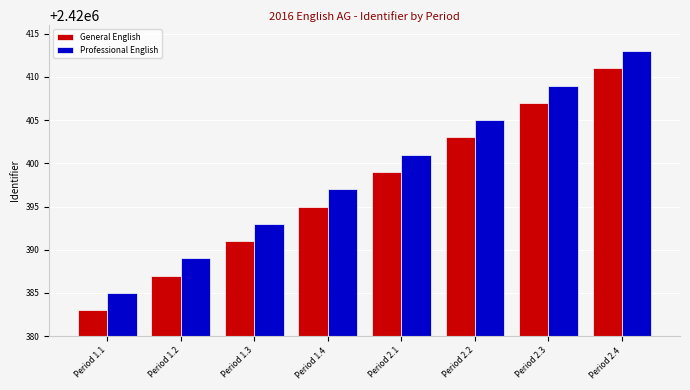

What is the difference between the Professional English values at Period 2.1 and Period 1.1?

16